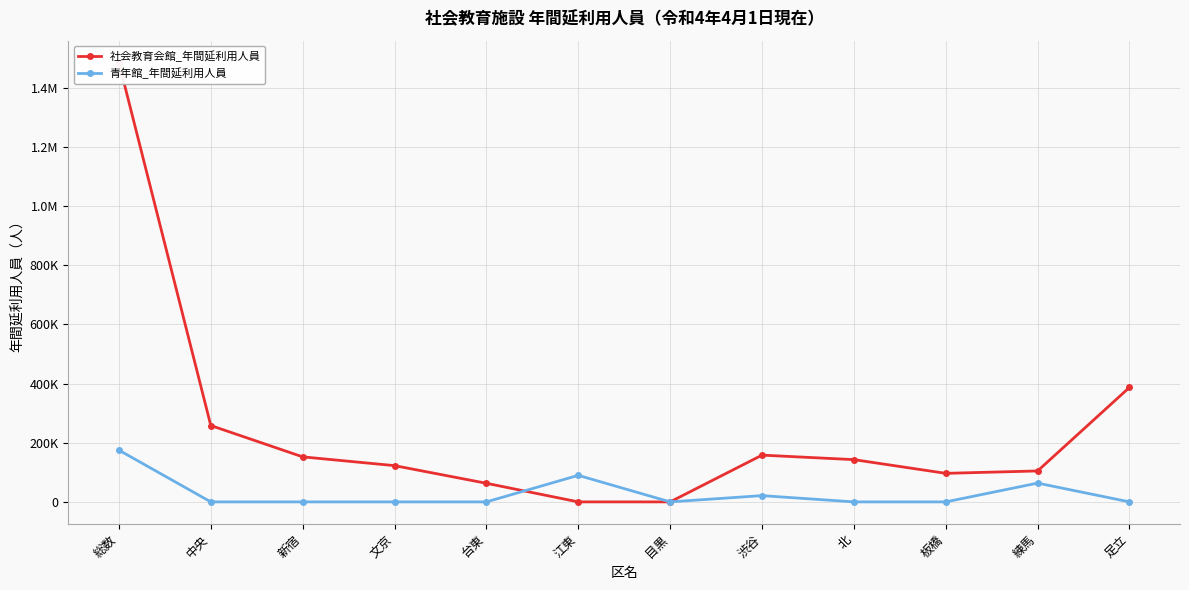

Which series has the largest total across all categories?

社会教育会館_年間延利用人員